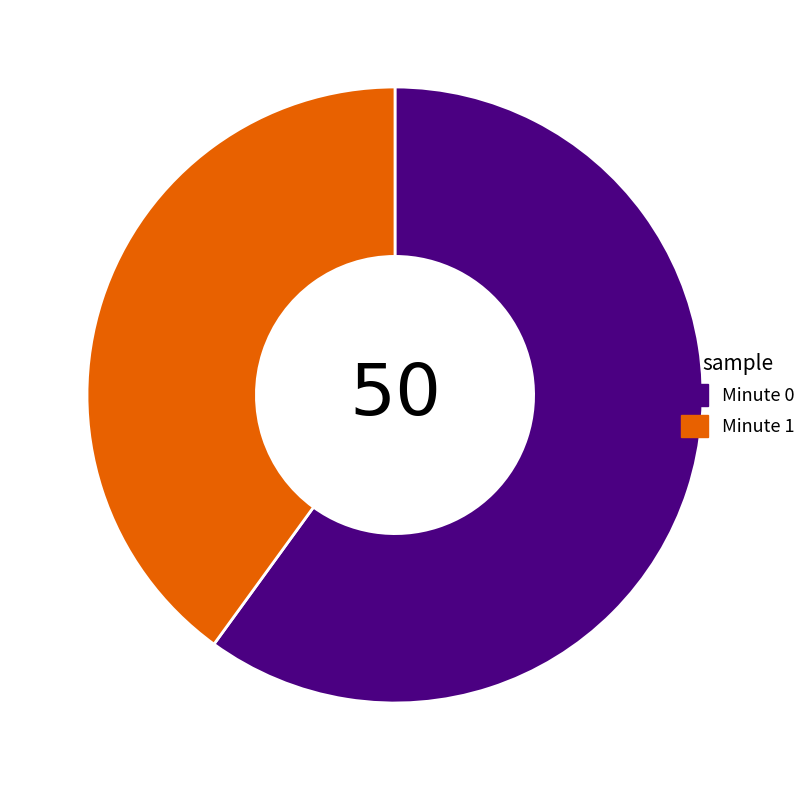

What is the ratio of the value at Minute 1 to the value at Minute 0?

0.7